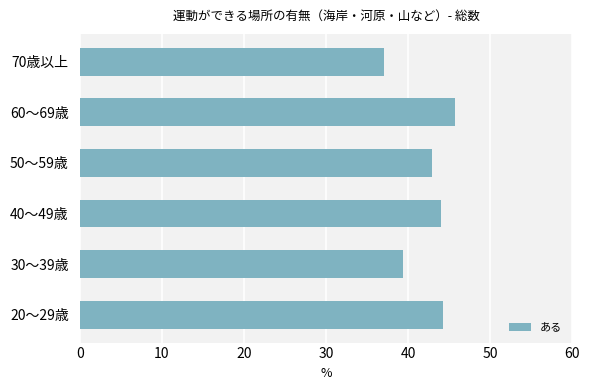

At which category does the chart reach its peak across all series?

60～69歳